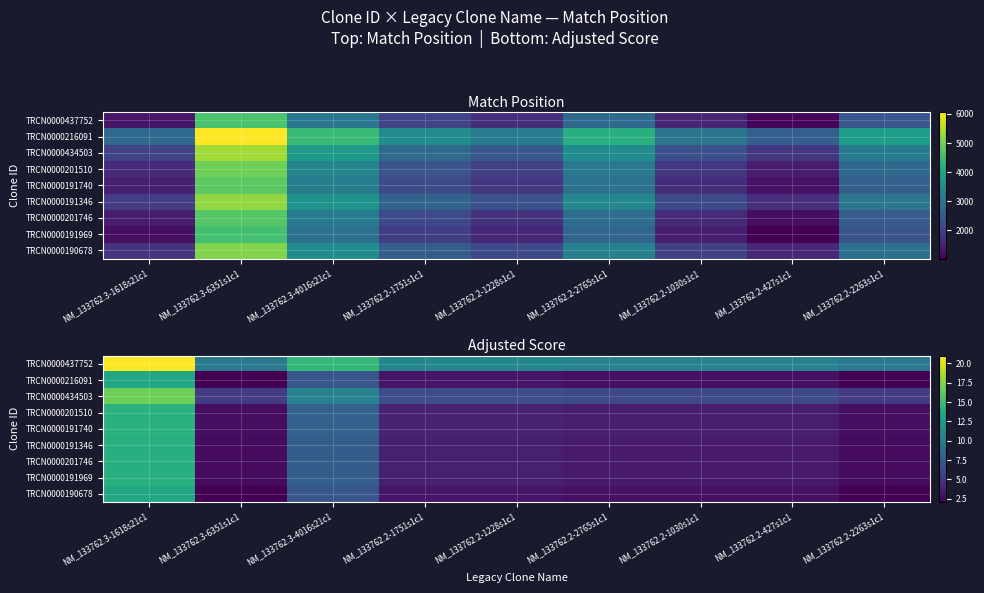

Is it true that TRCN0000191740 equals 3.7 at NM_133762.2-427s1c1?

True